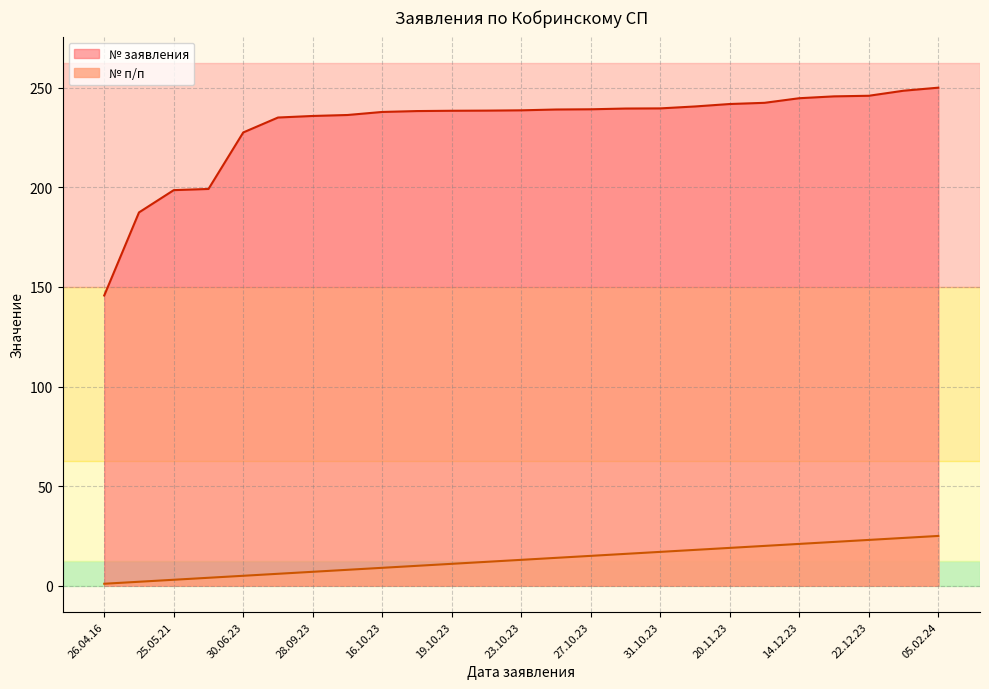

Is it true that № п/п equals 21.0 at 14.12.23?

True